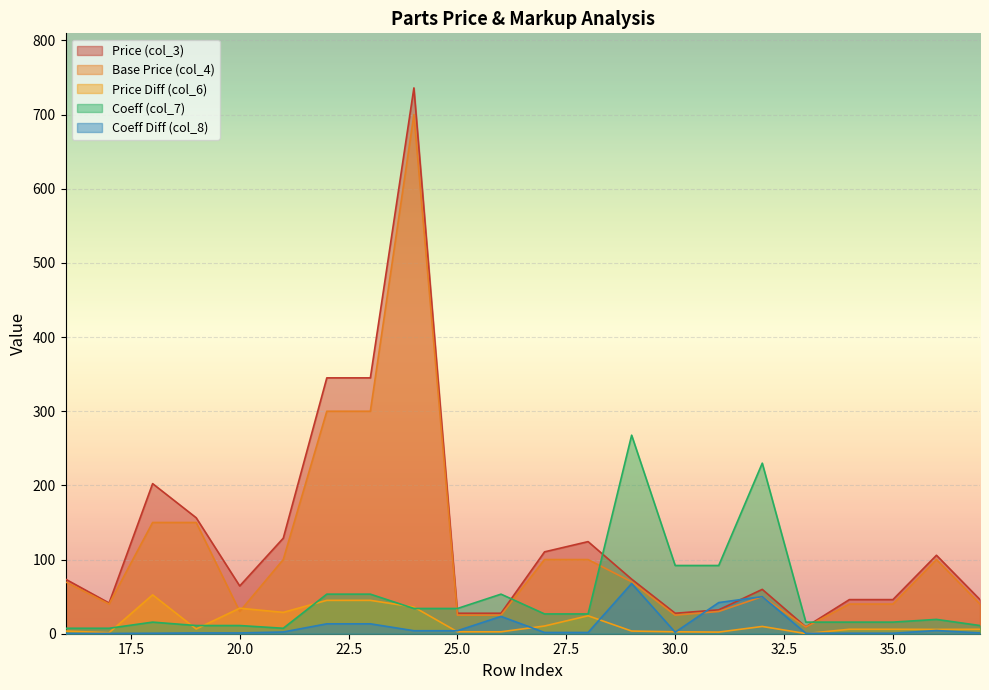

Where is the first local maximum for col_7?

18